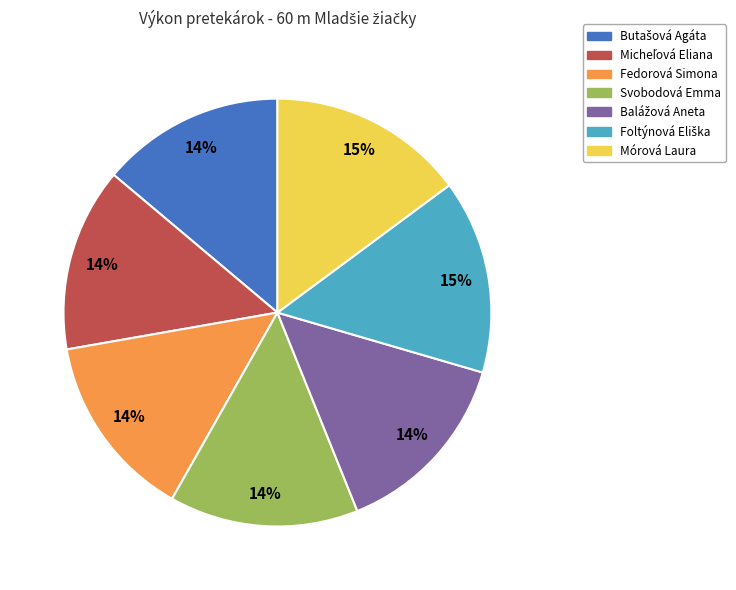

How many segments does this pie chart have?

7